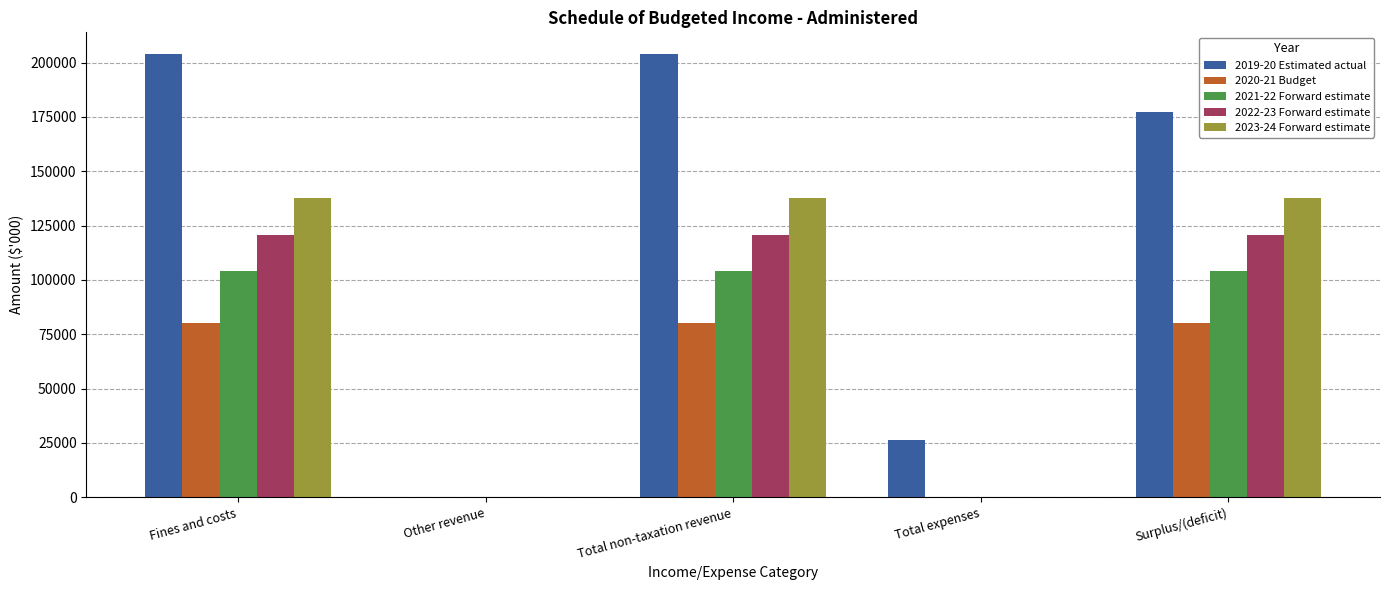

The value of 2023-24 Forward estimate at Total non-taxation revenue is 45654. True or false?

False